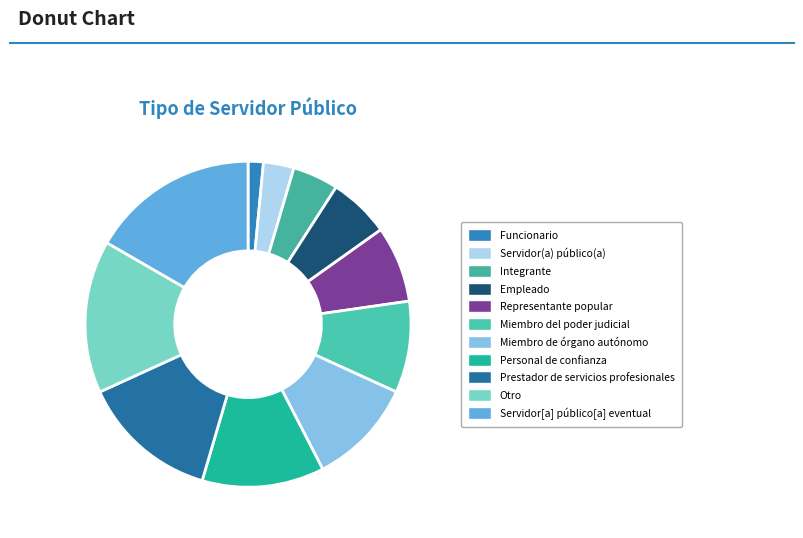

How much of the chart is everything except Otro?

84.8%